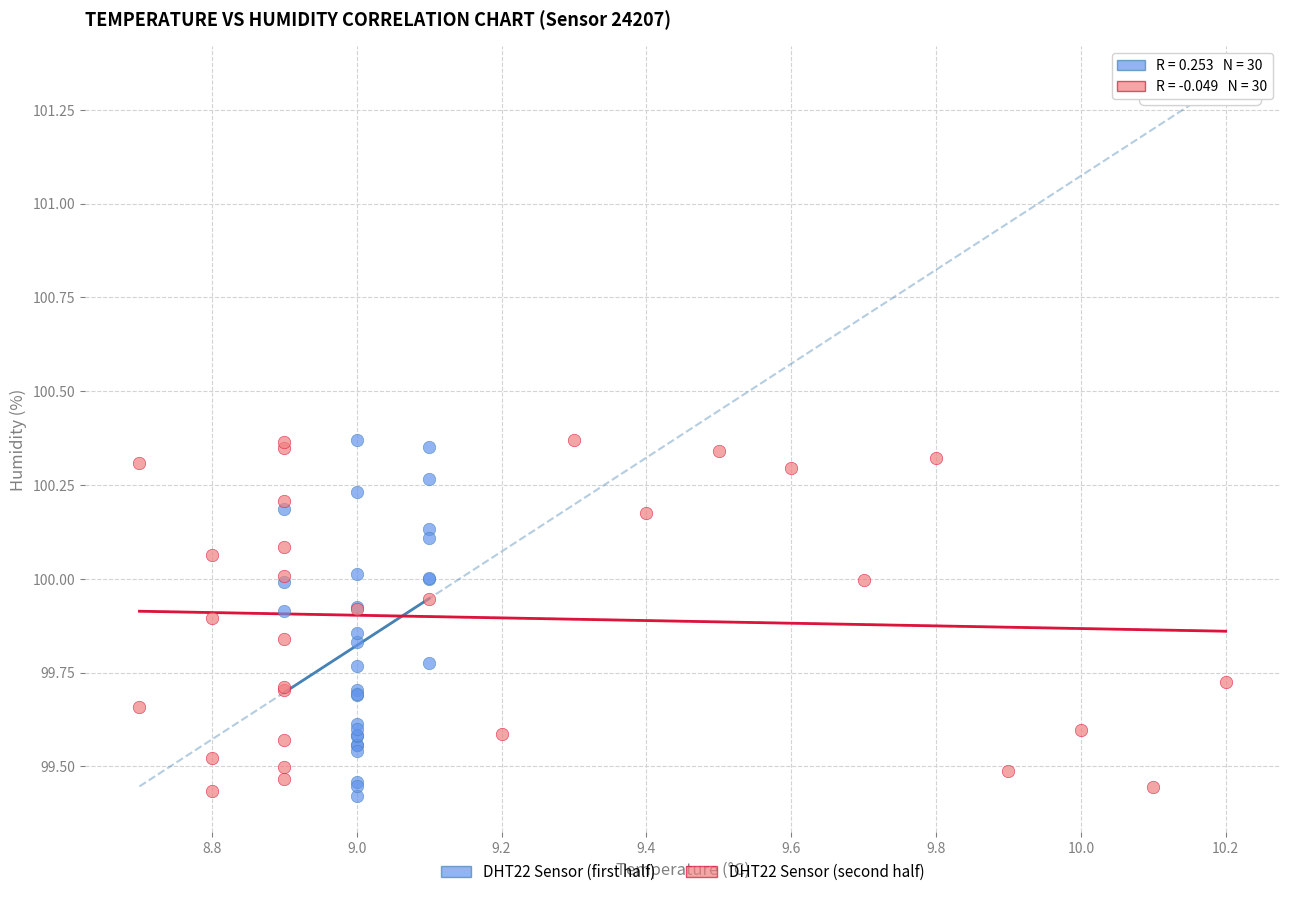

What are all the series names shown in the legend?

DHT22 Sensor (first half), DHT22 Sensor (second half)